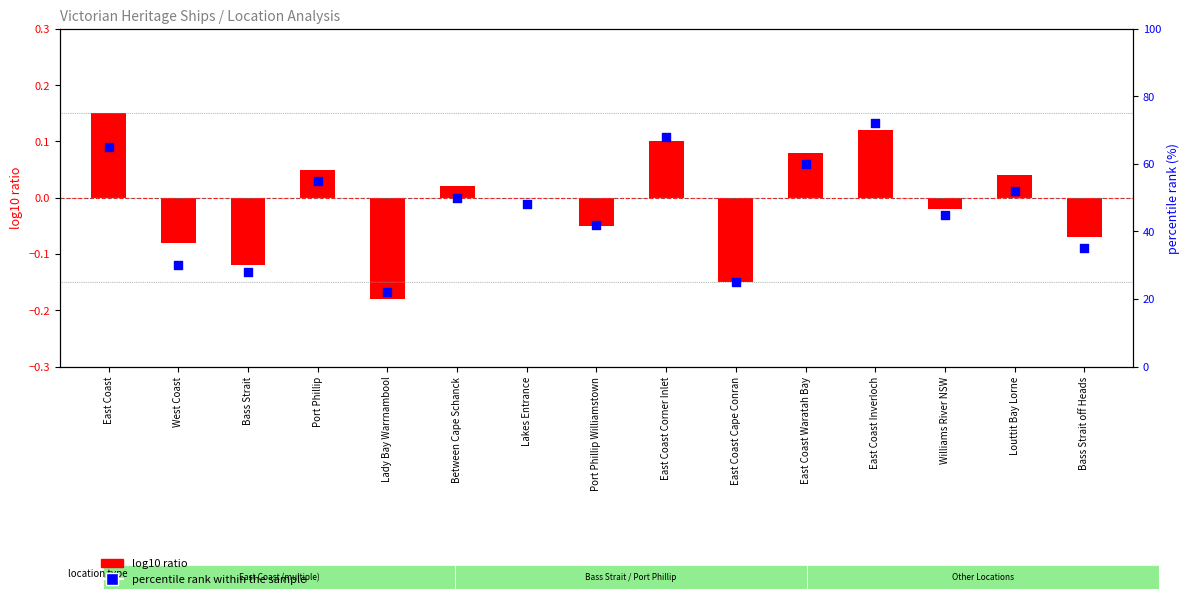

Between Between Cape Schanck and East Coast Corner Inlet, which is larger?

East Coast Corner Inlet